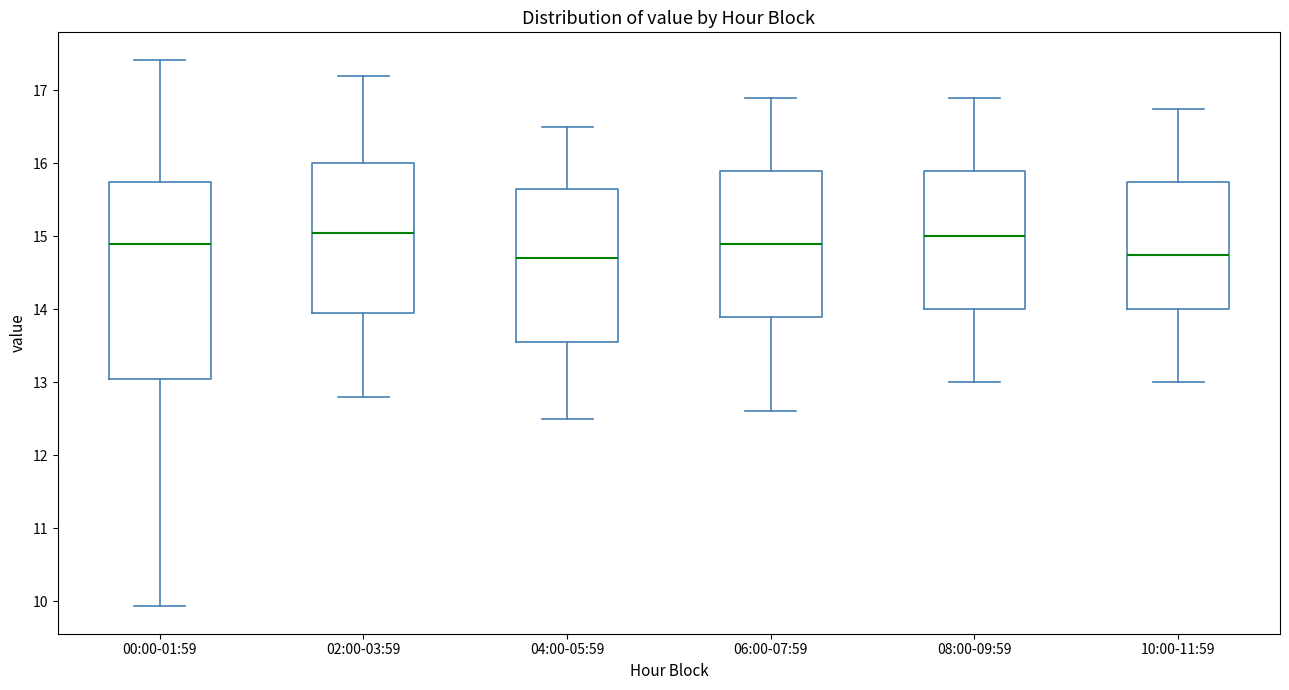

Reading left to right, transcribe this box plot: for each box, give where its median line is, the range the box spans, and where its two whiskers end, as read against the y-axis. The values are not printed on the chart, so give them approximately, as read against the axis.

00:00-01:59: median 14.9, box 13.1 to 15.8, whiskers 9.9 to 17.4
02:00-03:59: median 15.1, box 14.0 to 16.0, whiskers 12.8 to 17.2
04:00-05:59: median 14.7, box 13.6 to 15.7, whiskers 12.5 to 16.5
06:00-07:59: median 14.9, box 13.9 to 15.9, whiskers 12.6 to 16.9
08:00-09:59: median 15.0, box 14.0 to 15.9, whiskers 13.0 to 16.9
10:00-11:59: median 14.8, box 14.0 to 15.8, whiskers 13.0 to 16.8